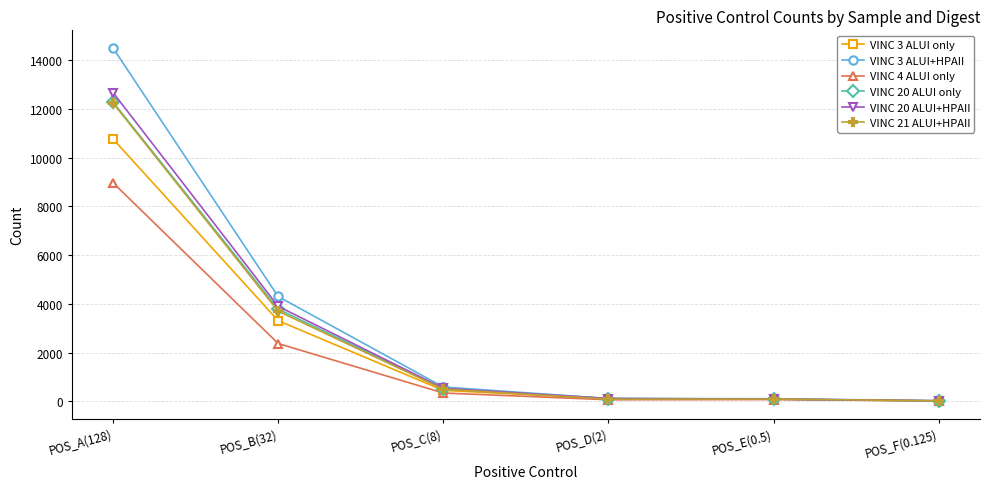

What is the difference between the VINC 3 ALUI+HPAII values at POS_E(0.5) and POS_B(32)?

4194